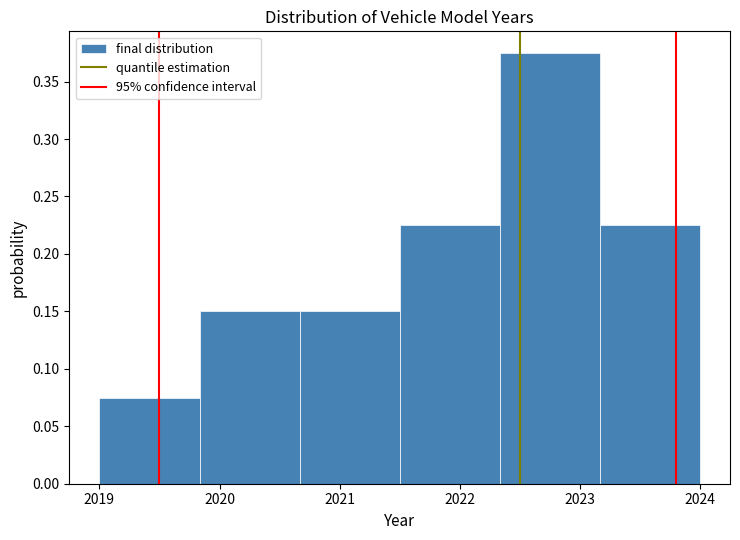

How tall is the bar that spans 2020.7 to 2021.5 on the x-axis? Neither the bar edges nor the heights are printed on the chart, so give them approximately, as read against the axes.

0.150